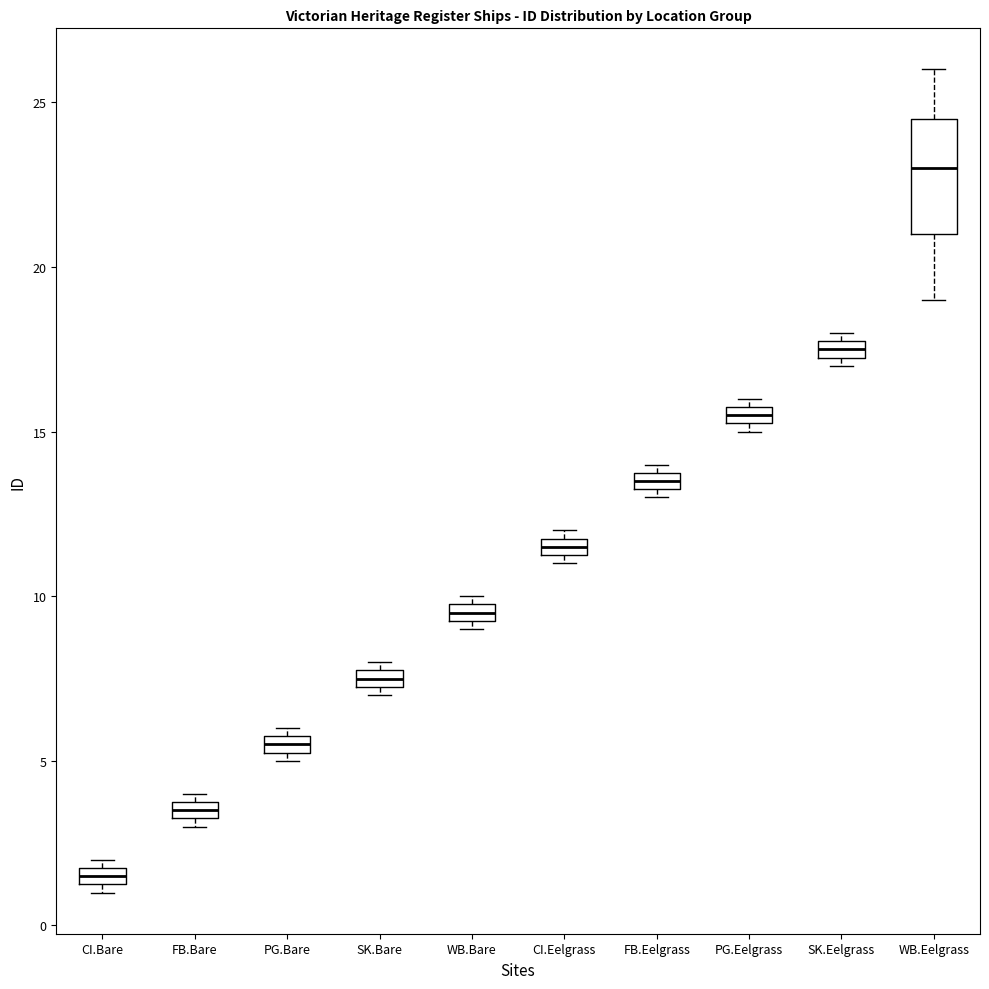

Comparing the boxes themselves (not the whiskers), which one is the tallest?

WB.Eelgrass